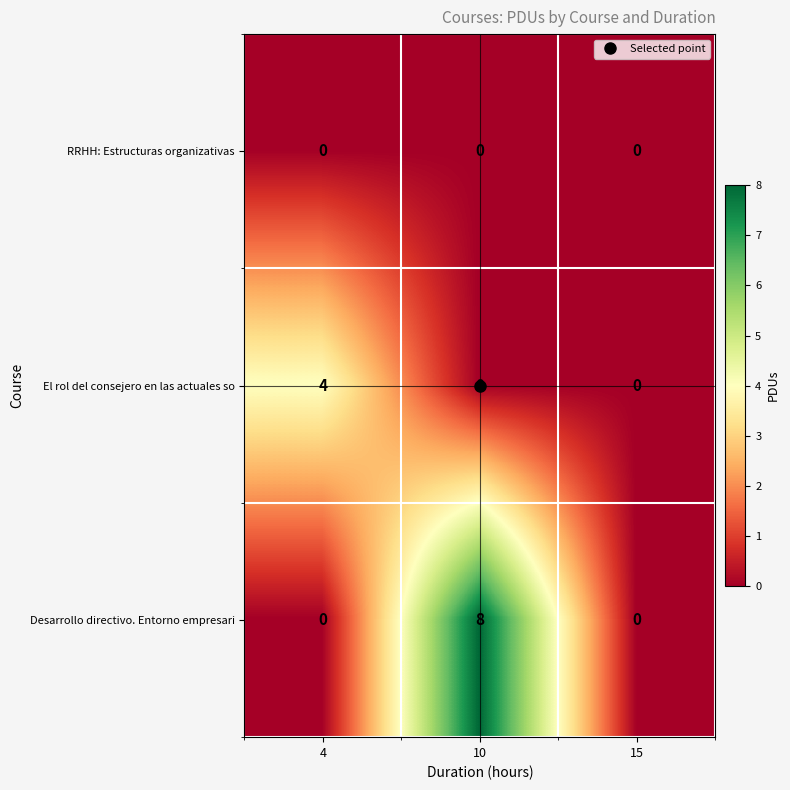

True or false: RRHH: Estructuras organizativas has a value of 0 at 4.

True